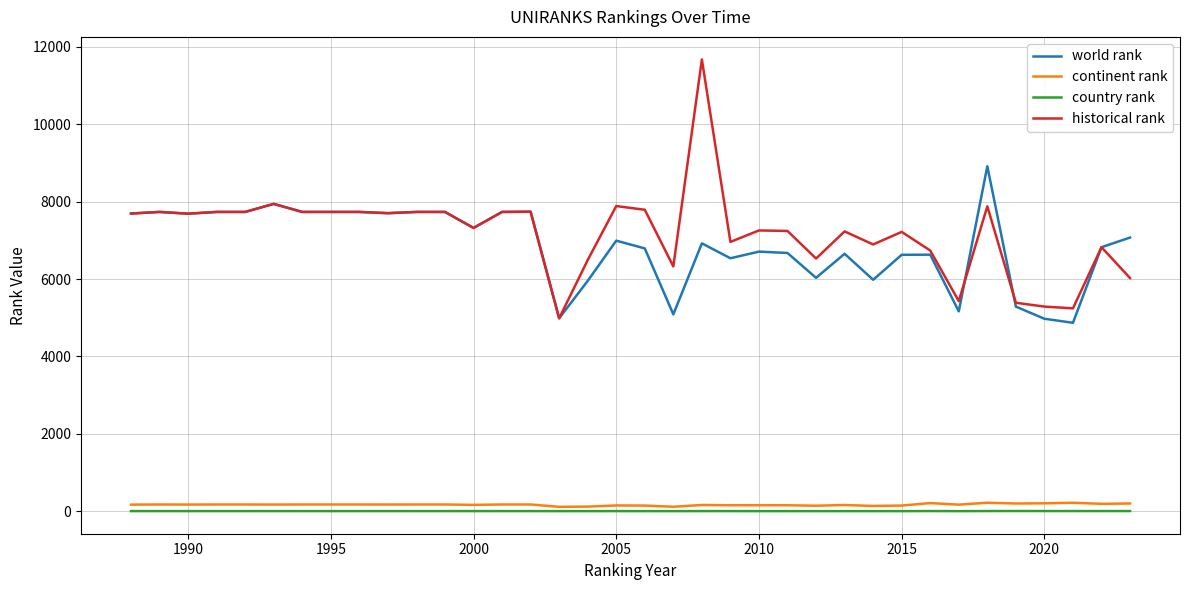

True or false: world rank and historical rank intersect in this chart.

True